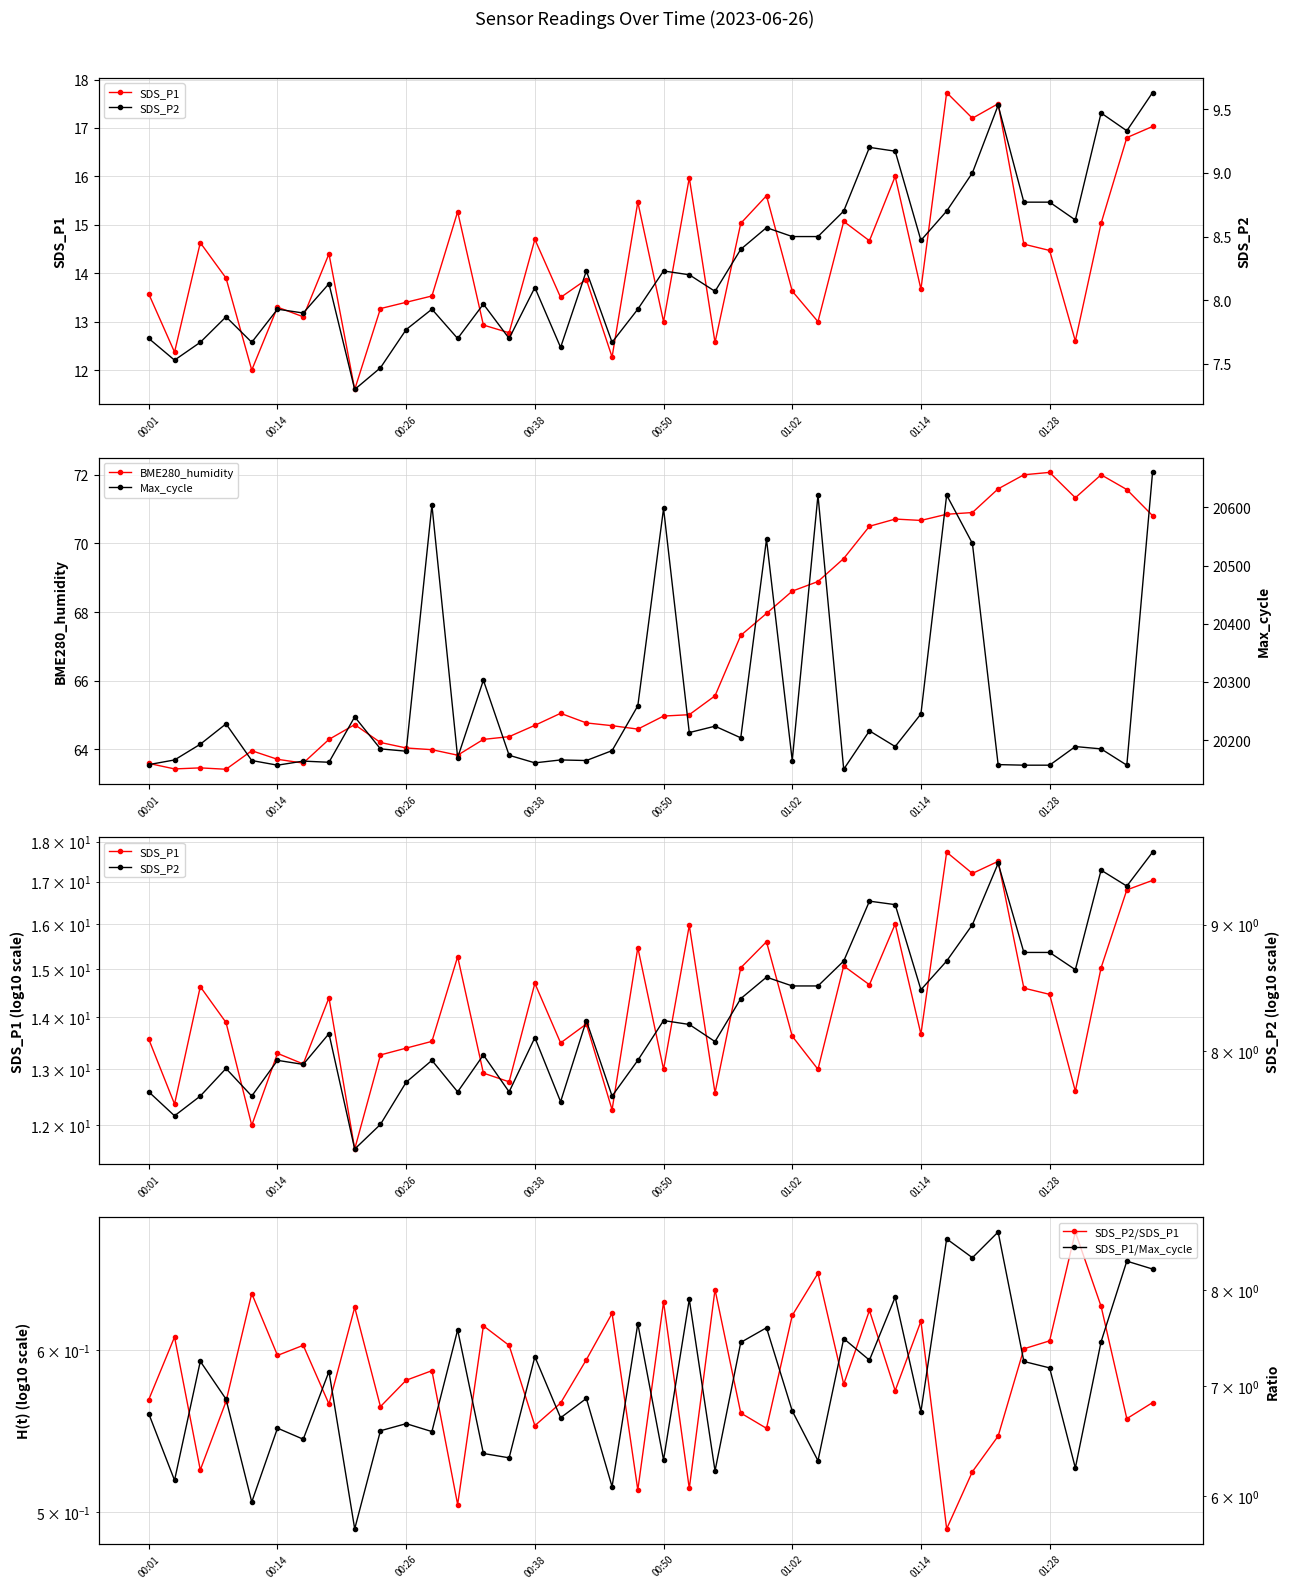

Does the chart display data point markers on the line(s)?

Yes